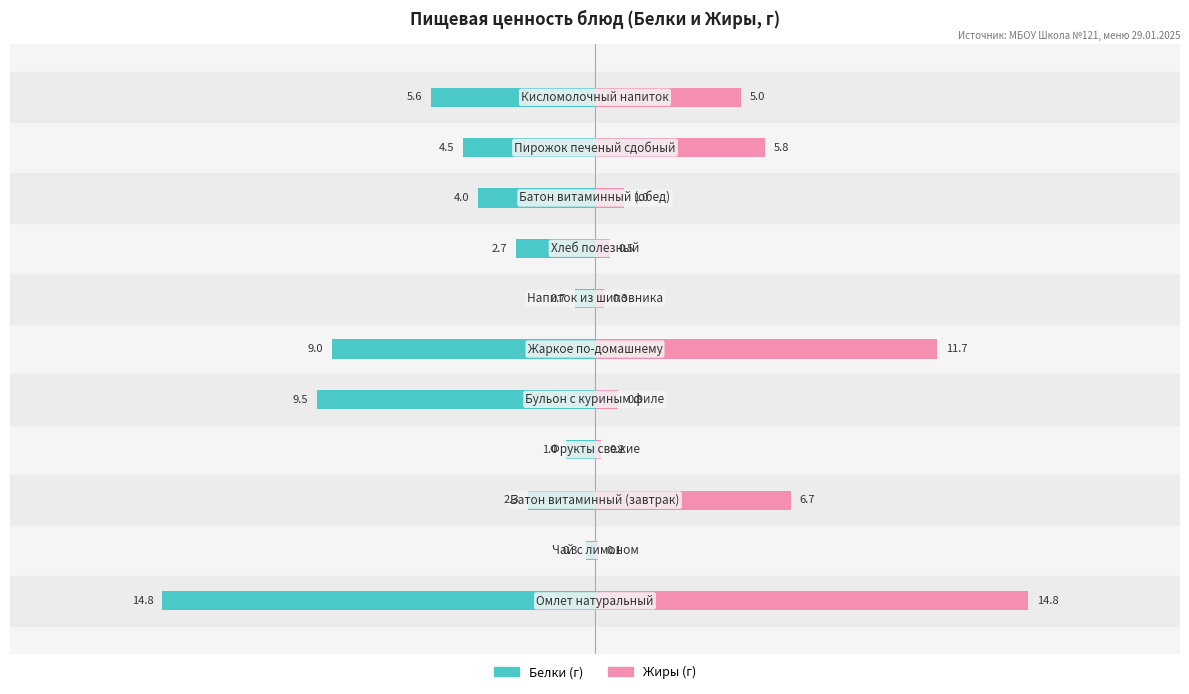

Reading right to left, transcribe all the data shown in this chart.

Белки: -5.6	-4.5	-4.0	-2.7	-0.7	-9.0	-9.5	-1.0	-2.3	-0.3	-14.8
Жиры: 5.0	5.8	1.0	0.5	0.3	11.7	0.8	0.2	6.7	0.1	14.8